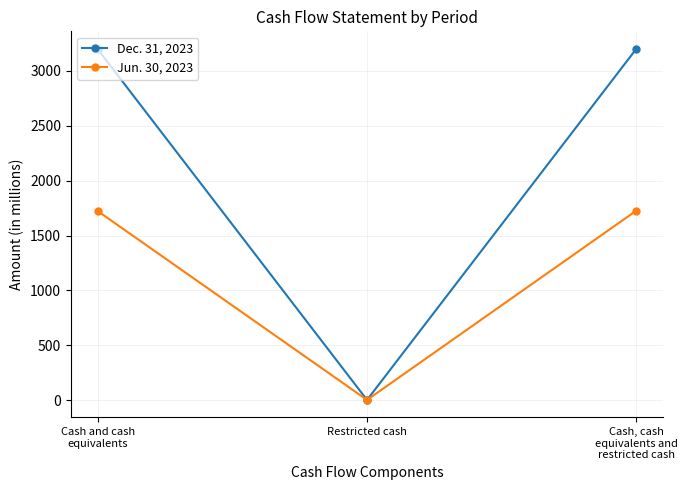

The Jun. 30, 2023 series shows 2826 at Cash and cash
equivalents. True or false?

False